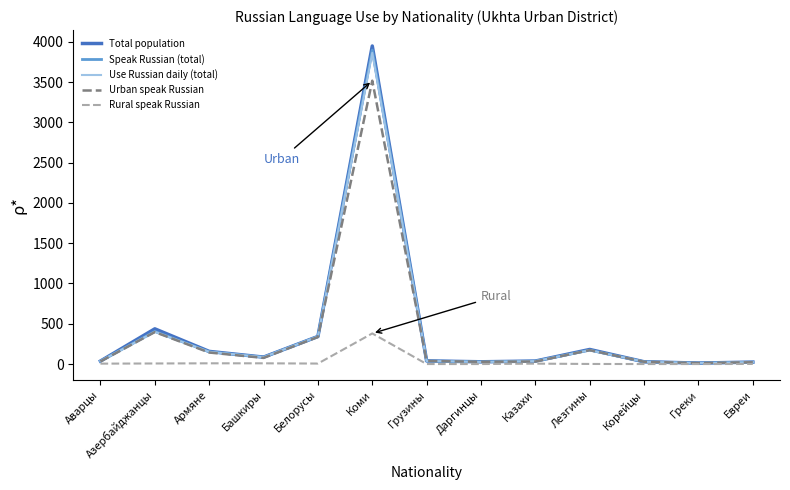

What is the highest value of the Rural speak Russian series?

380